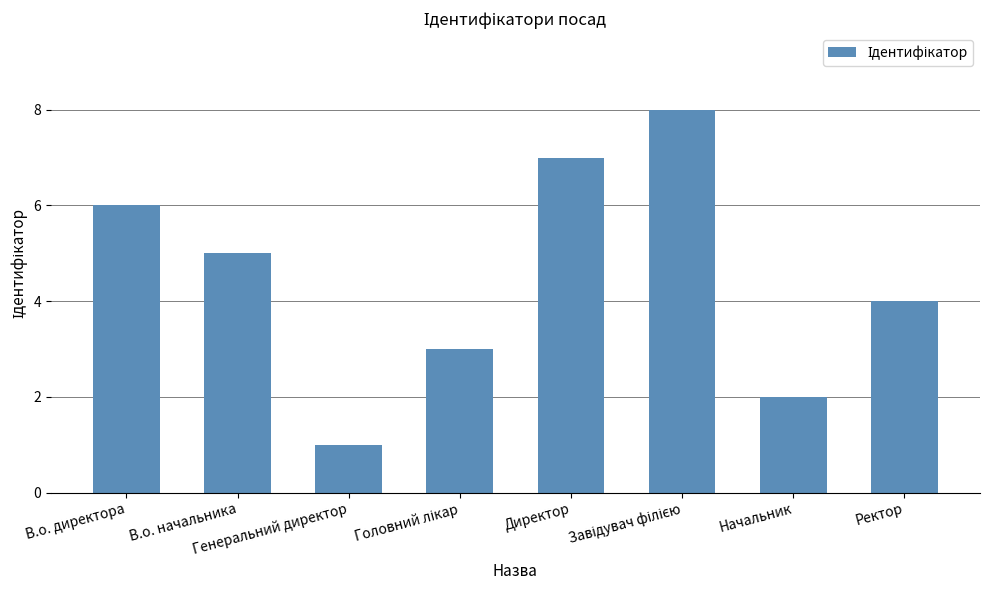

What is the difference between the maximum and second lowest values?

6